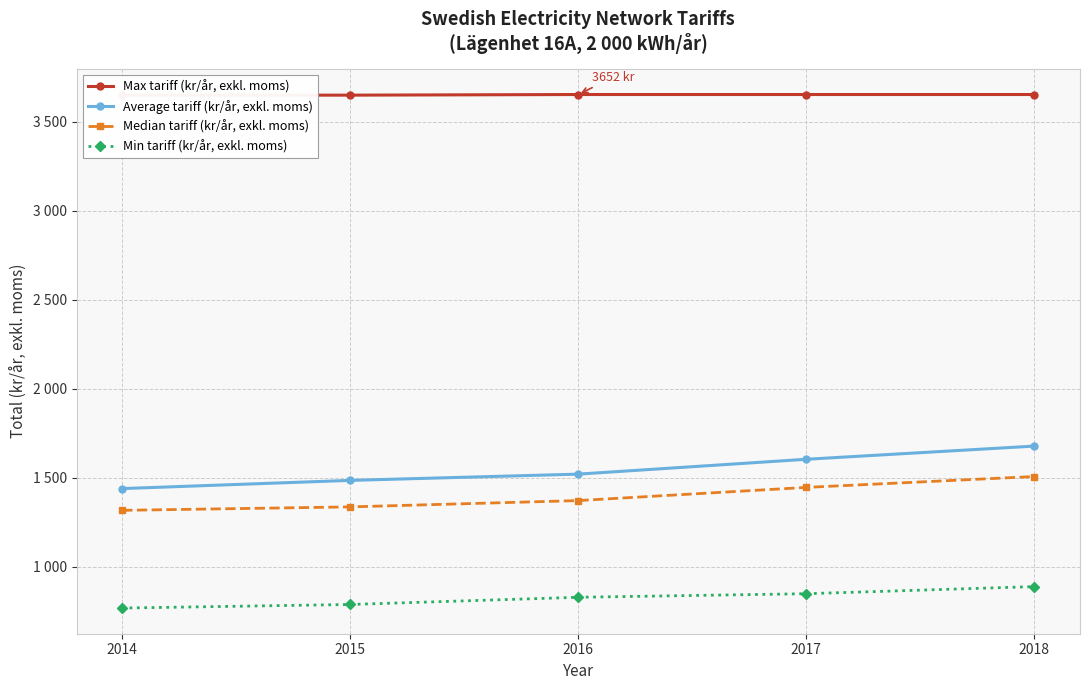

What is the minimum value shown in the chart?

768.0